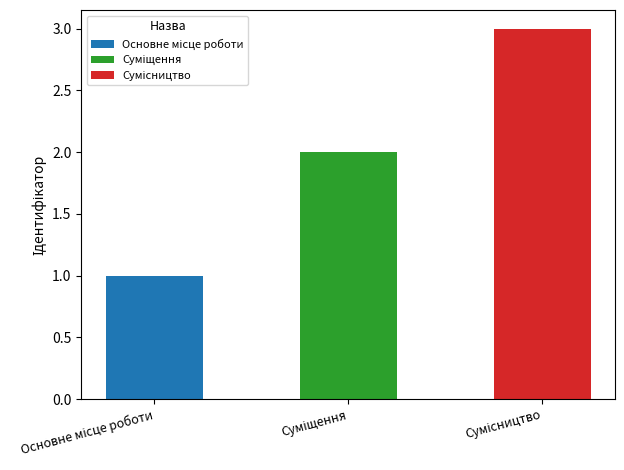

Rank the categories by value from highest to lowest.

Сумісництво, Суміщення, Основне місце роботи